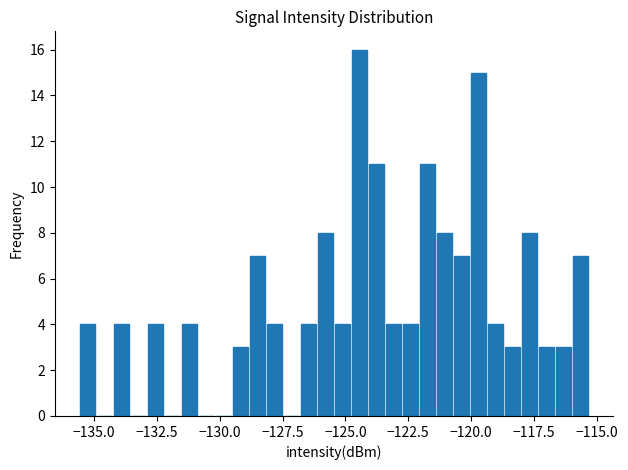

Around what value on the x-axis is the tallest bar? Give the approximate position of its centre, as read against the axis.

-124.5